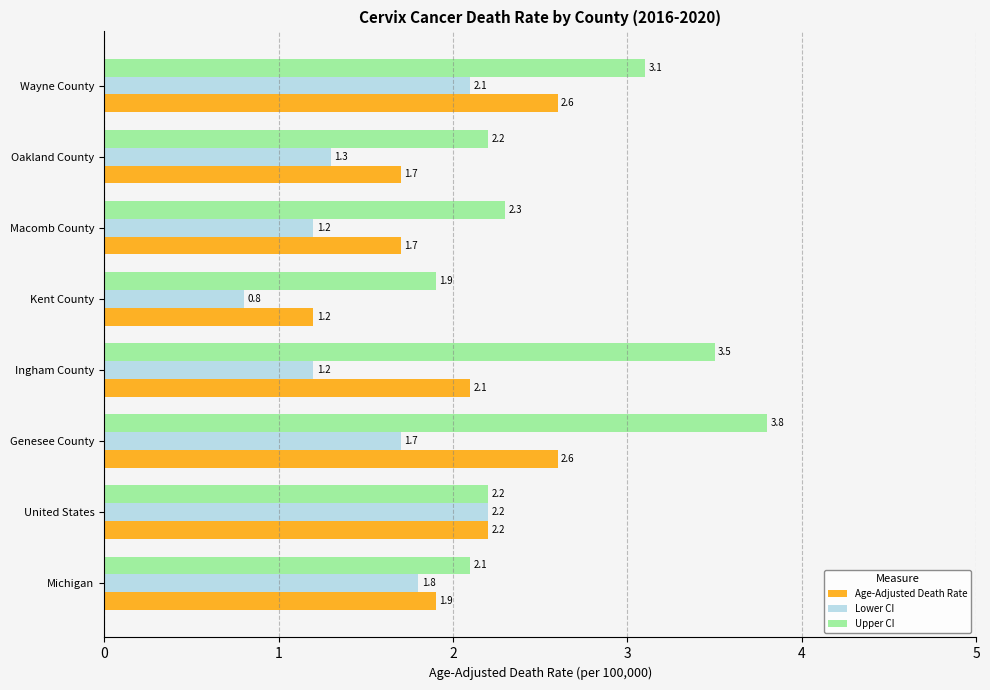

Is it true that Upper CI equals 3.9 at Macomb County?

False